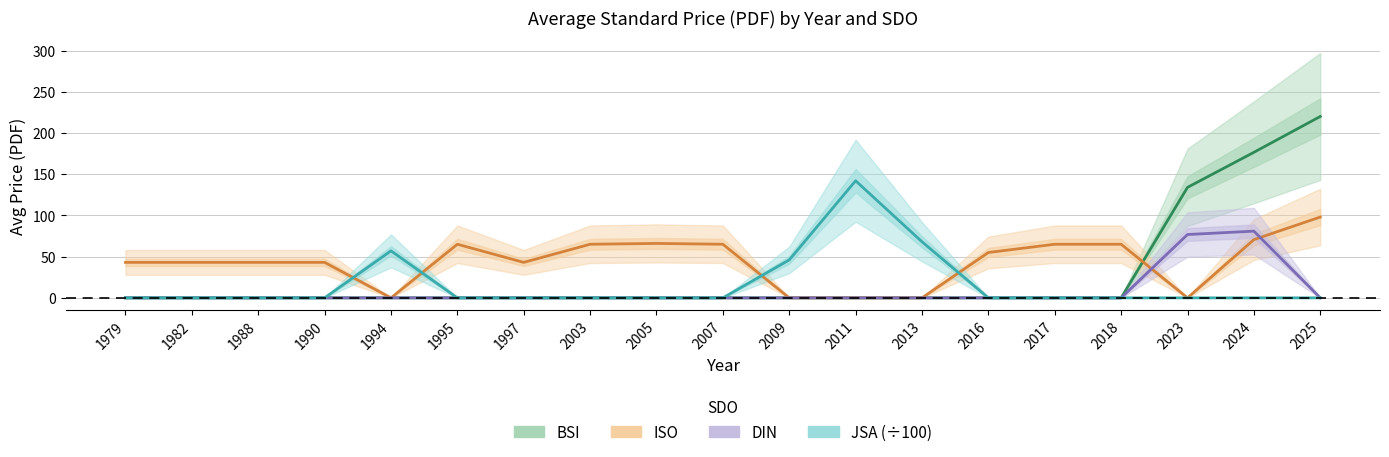

How many interior local peaks does the ISO series have?

2